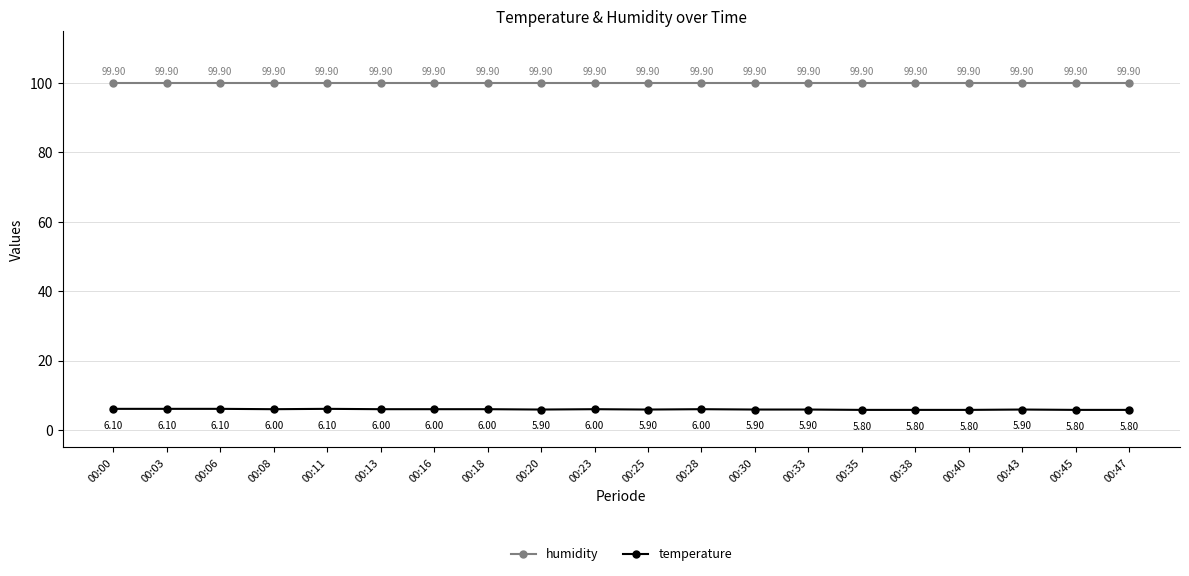

True or false: humidity and temperature cross at least once.

False